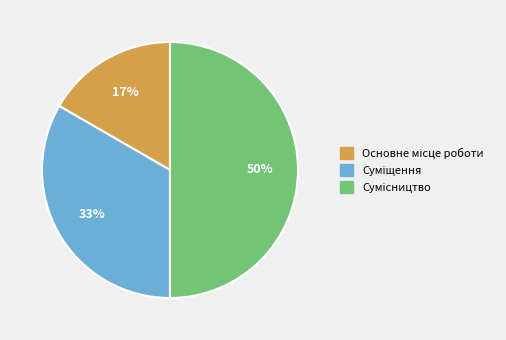

To the nearest percent, what is the difference between the largest and smallest slice percentages?

33%